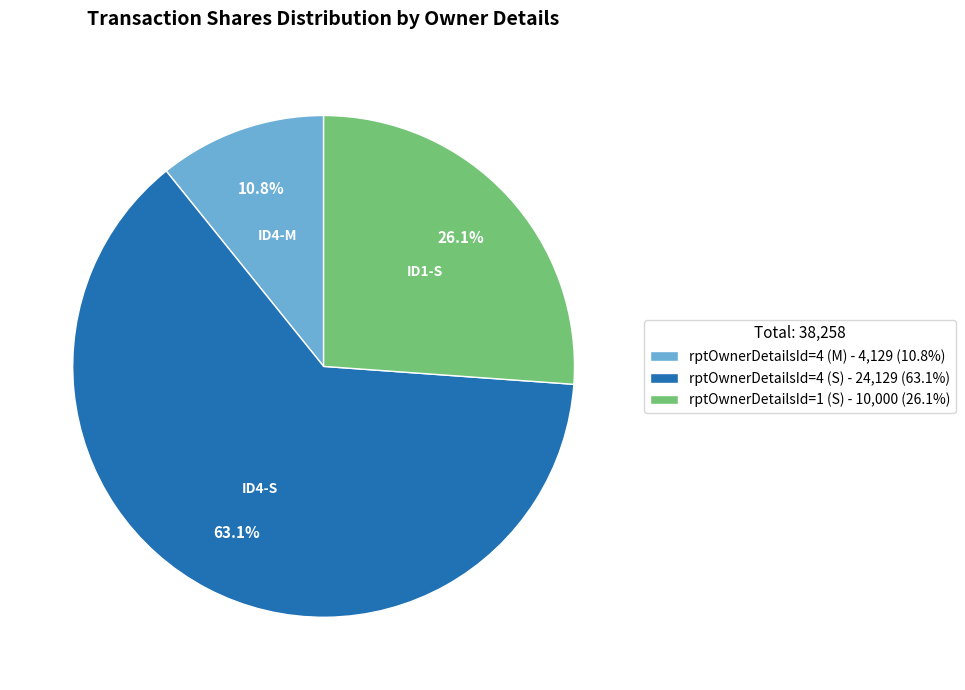

Approximately how many times larger is the value at rptOwnerDetailsId=4 (M) compared to rptOwnerDetailsId=4 (S)?

0.2